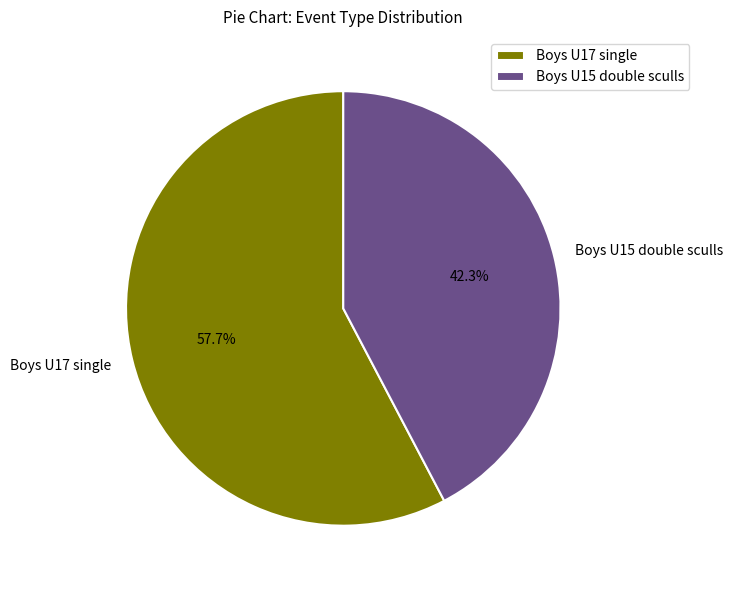

To the nearest percent, what portion does Boys U17 single represent?

58%